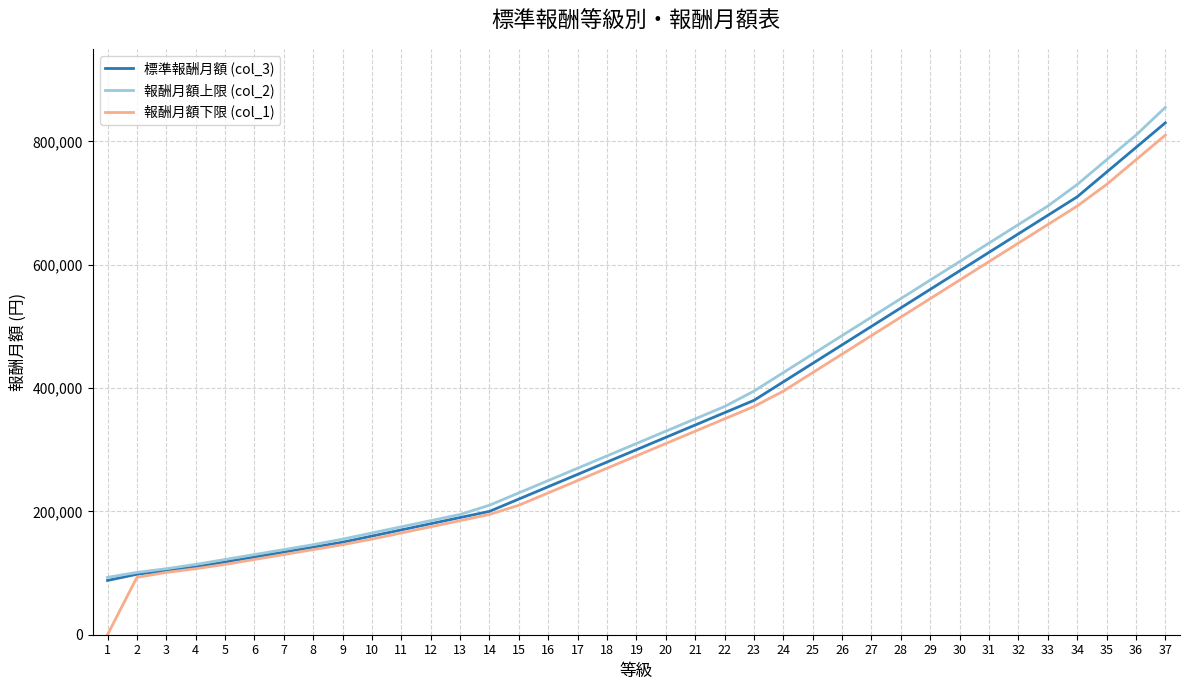

What is the approximate value of 標準報酬月額 (col_3) at 7, to the nearest 10?

134000